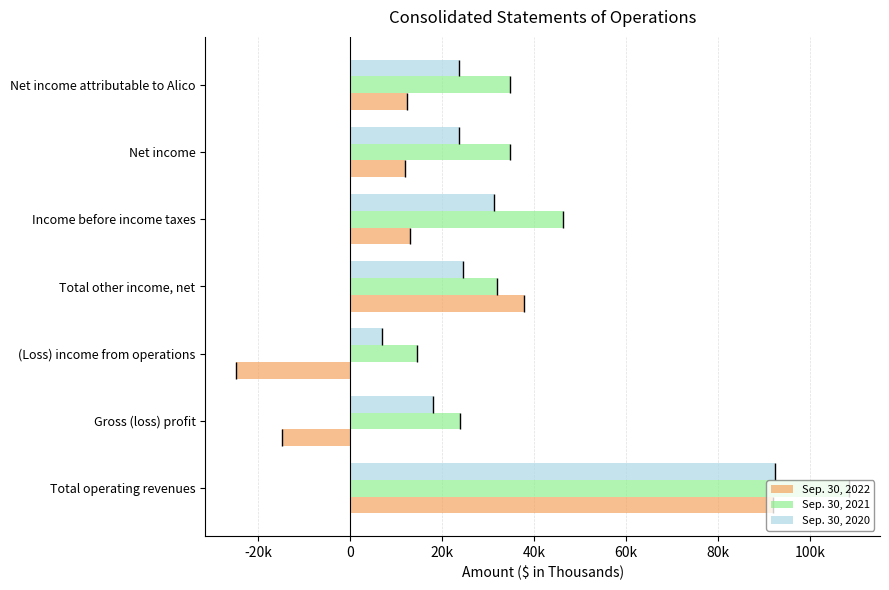

List the labels in order of Sep. 30, 2020 value, smallest first.

(Loss) income from operations, Gross (loss) profit, Net income attributable to Alico, Net income, Total other income, net, Income before income taxes, Total operating revenues